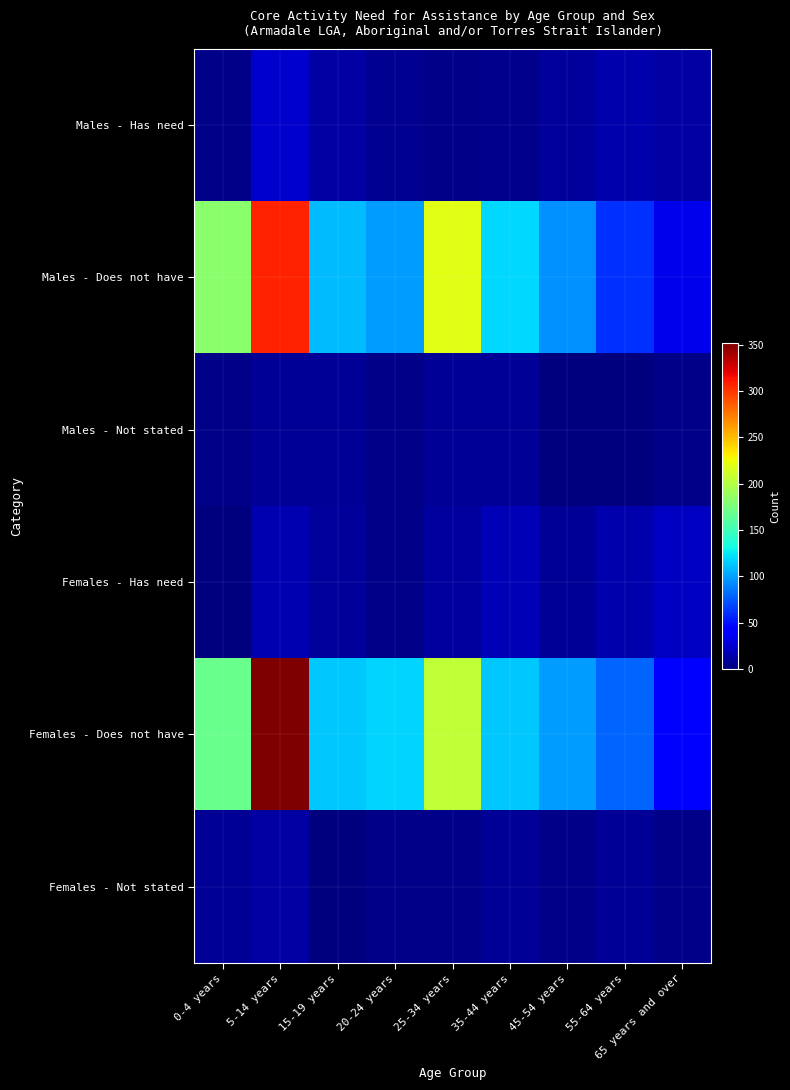

Reading left to right, transcribe all the data shown in this chart.

Males - Has need: 0-4 years=3	5-14 years=24	15-19 years=12	20-24 years=6	25-34 years=3	35-44 years=5	45-54 years=9	55-64 years=14	65 years and over=12
Males - Does not have: 0-4 years=182	5-14 years=307	15-19 years=109	20-24 years=98	25-34 years=219	35-44 years=119	45-54 years=94	55-64 years=61	65 years and over=34
Males - Not stated: 0-4 years=4	5-14 years=7	15-19 years=7	20-24 years=4	25-34 years=8	35-44 years=7	45-54 years=0	55-64 years=0	65 years and over=3
Females - Has need: 0-4 years=0	5-14 years=16	15-19 years=9	20-24 years=3	25-34 years=10	35-44 years=17	45-54 years=8	55-64 years=14	65 years and over=21
Females - Does not have: 0-4 years=168	5-14 years=352	15-19 years=113	20-24 years=117	25-34 years=206	35-44 years=114	45-54 years=98	55-64 years=79	65 years and over=44
Females - Not stated: 0-4 years=7	5-14 years=12	15-19 years=0	20-24 years=3	25-34 years=3	35-44 years=7	45-54 years=3	55-64 years=7	65 years and over=4